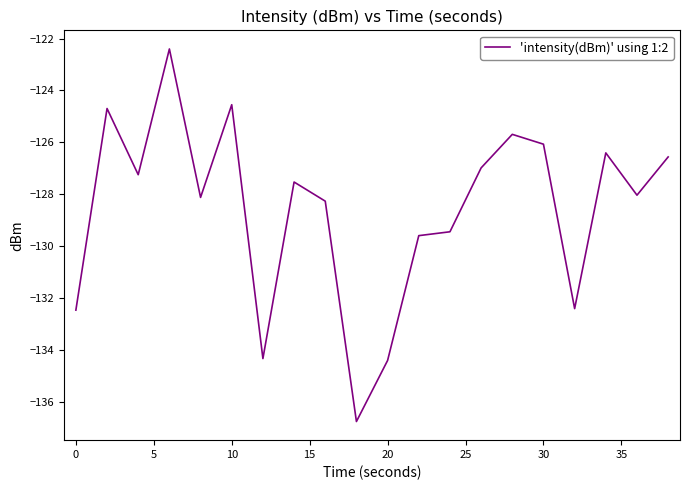

What is the greatest value displayed?

-122.4